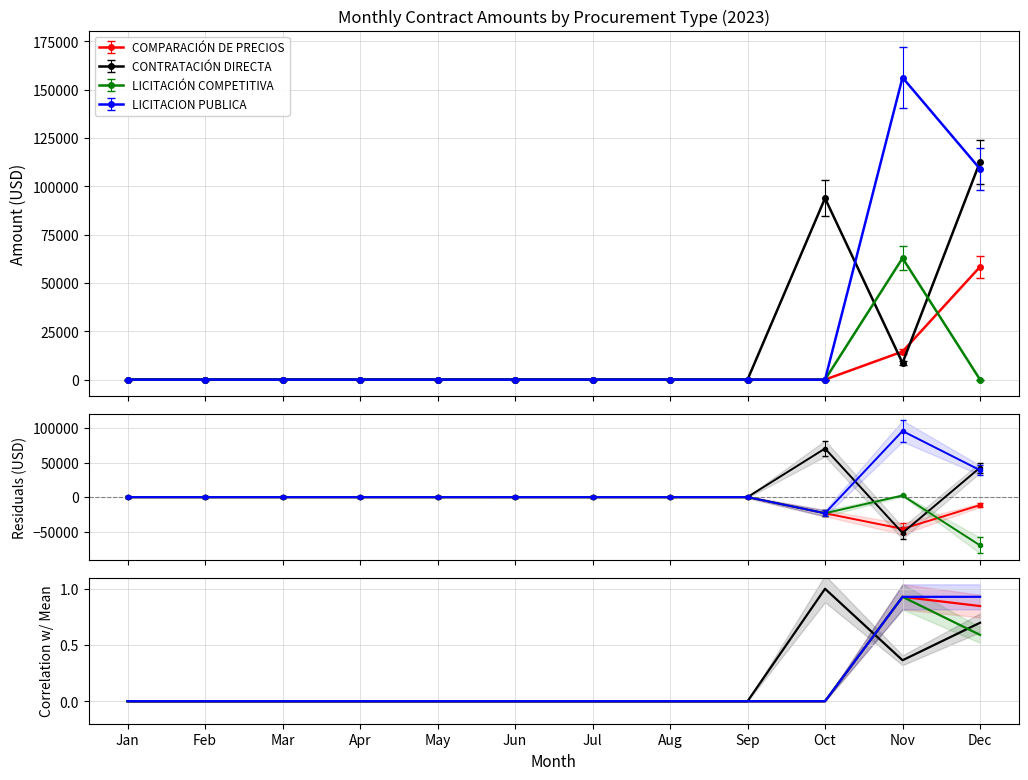

Is the value of LICITACIÓN COMPETITIVA at Sep greater than the value of COMPARACIÓN DE PRECIOS at Jan?

No